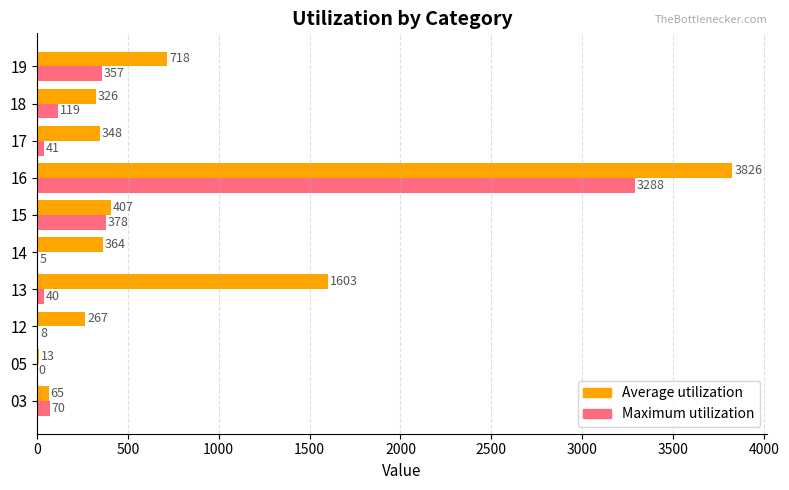

At which category is the sum across all series the highest?

16